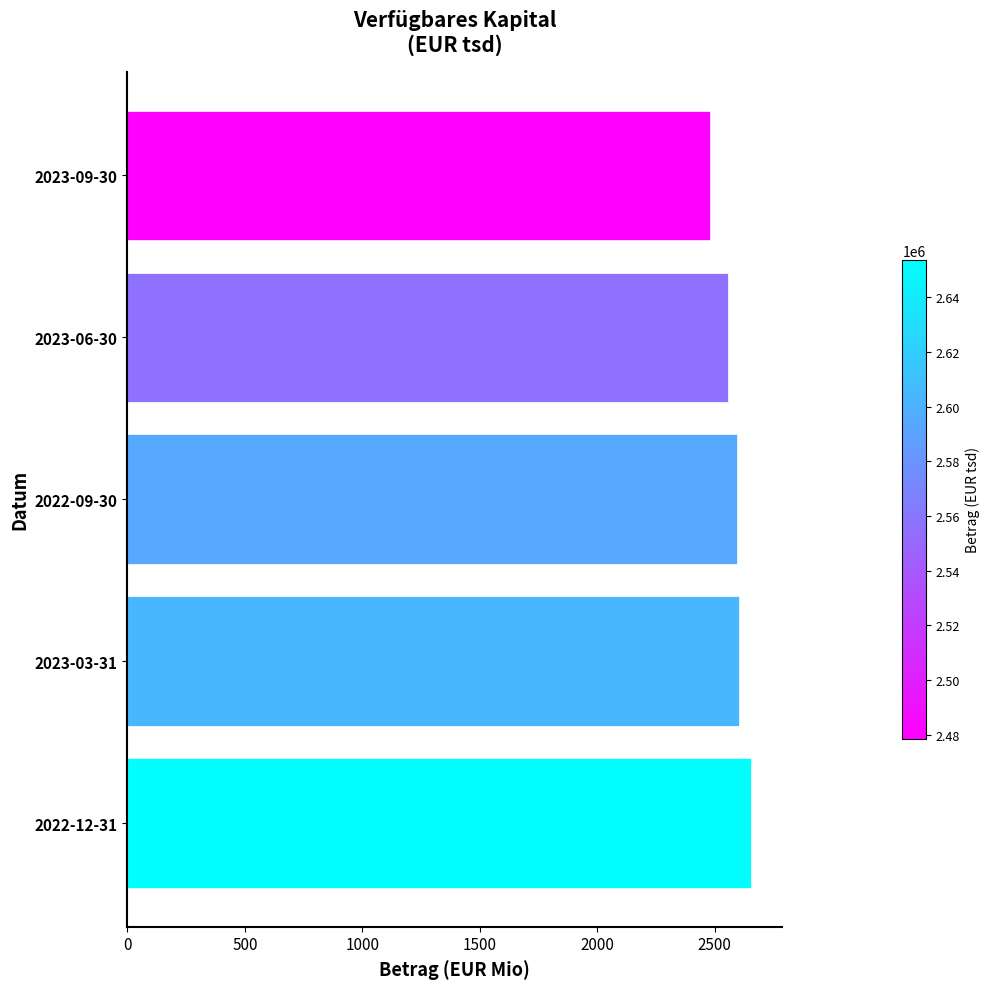

What is the sum of the values at 2022-09-30 and 2023-09-30?

5072.2